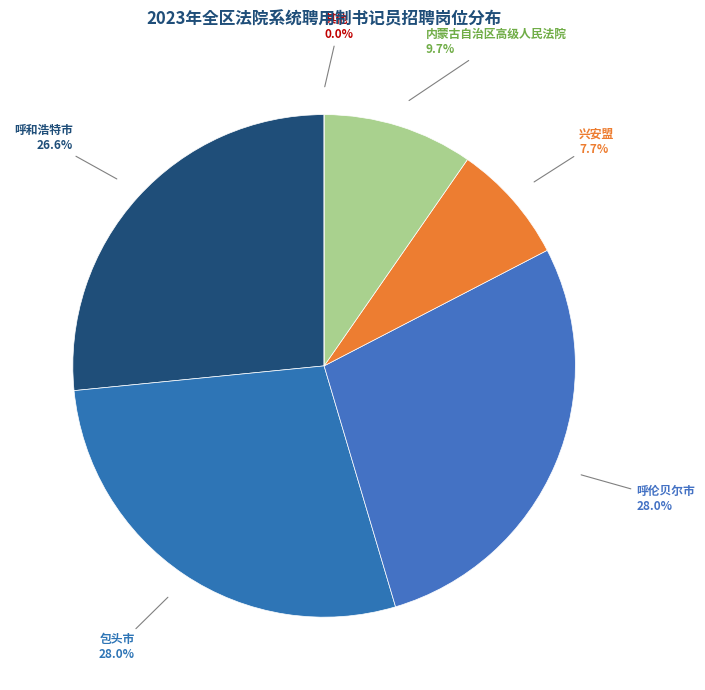

Combined, do 阿荣旗人民法院 and 包头市青山区人民法院 account for over 50%?

No